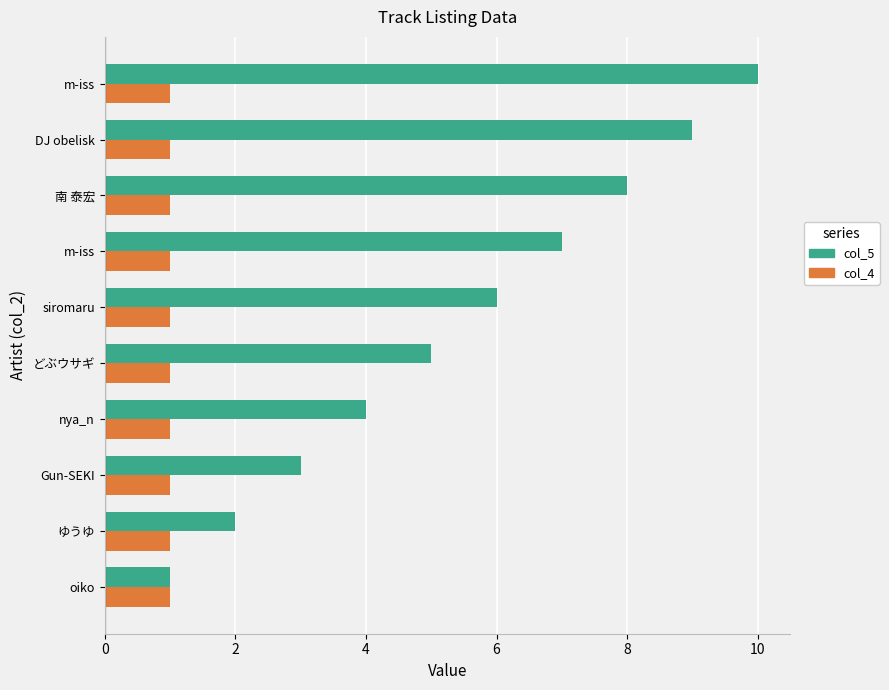

Count the number of categories in the chart.

10